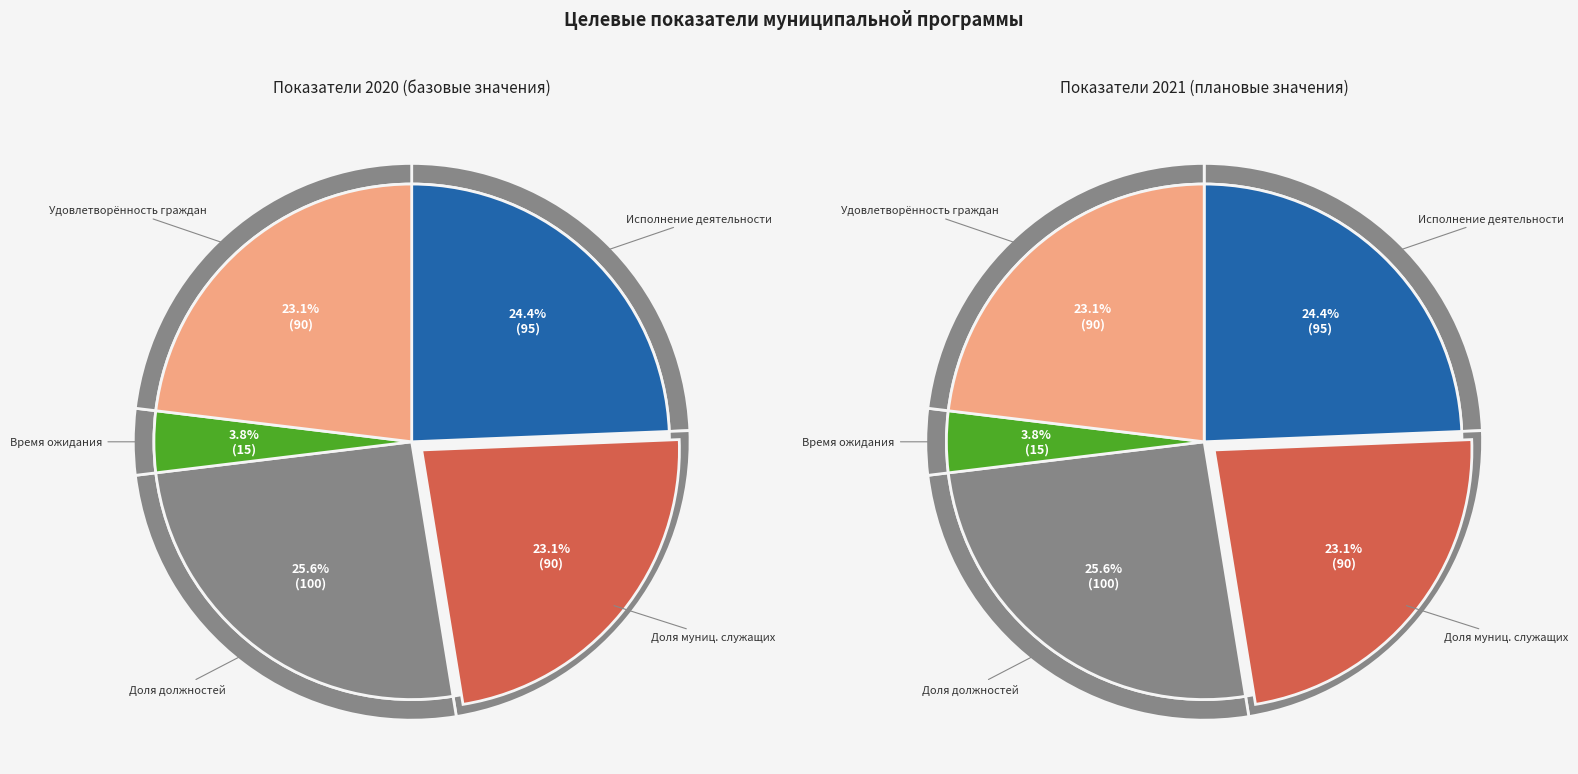

To the nearest percent, what is the difference between the Среднее время ожидания в очереди and Уровень удовлетворенности граждан slice percentages?

19%